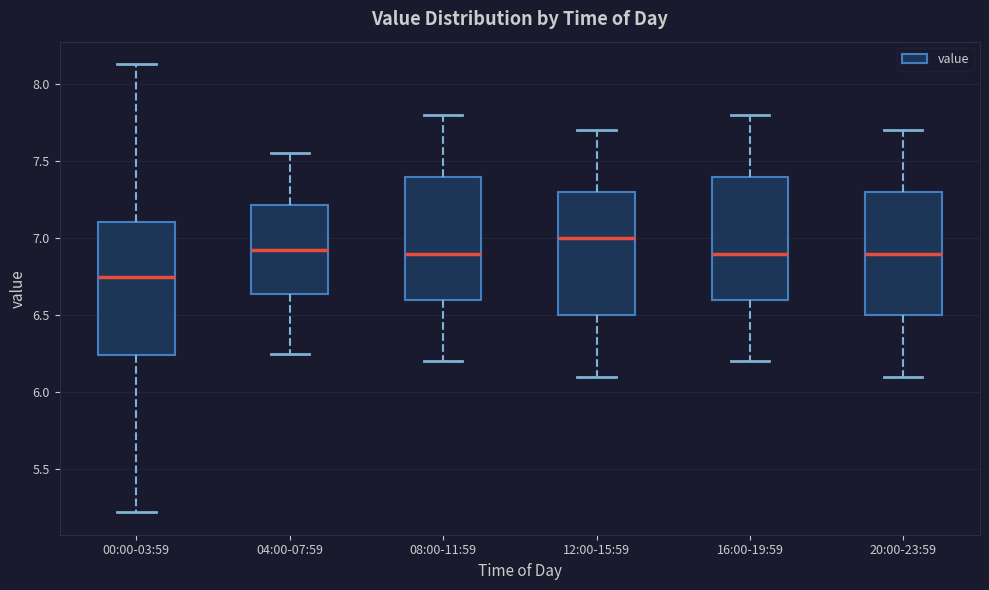

Which box's median line is the highest?

12:00-15:59